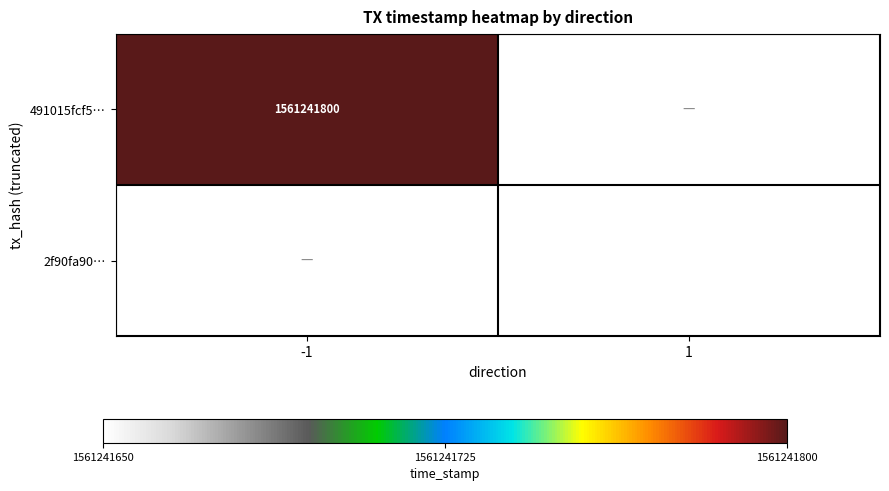

The 491015fcf5… series shows 1561241800 at -1. True or false?

True